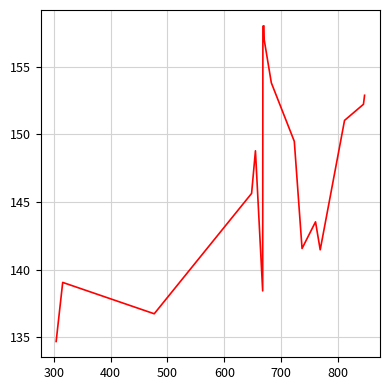

What is the smallest value displayed?

134.7